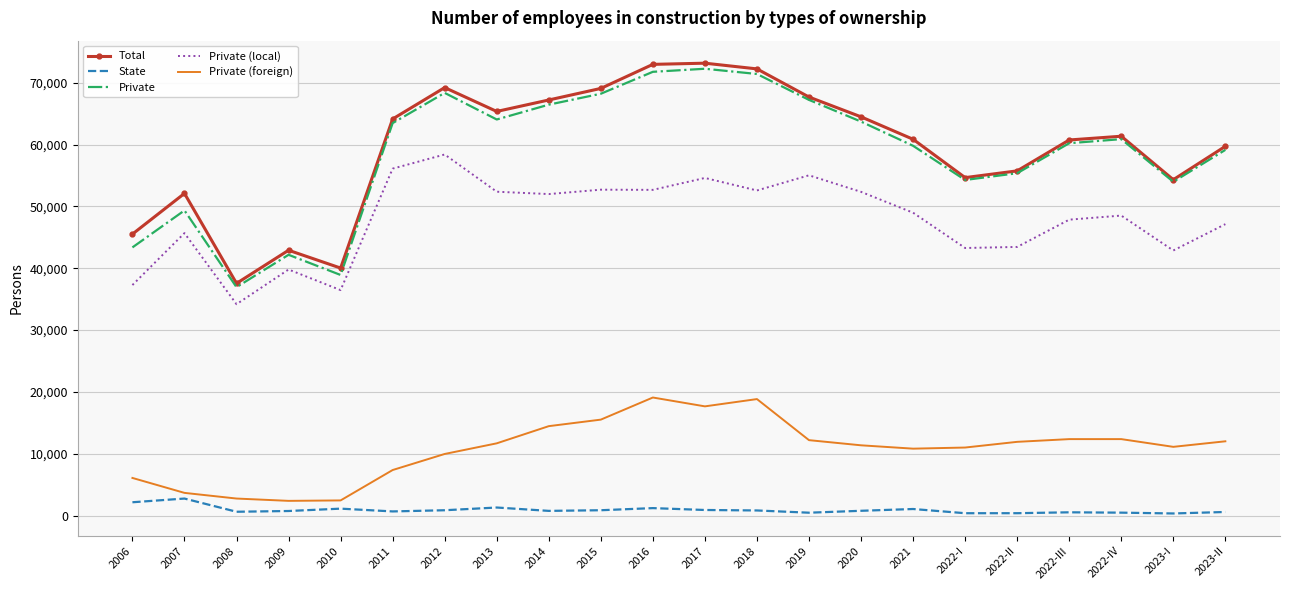

What is the average value of the Private (foreign) series?

10774